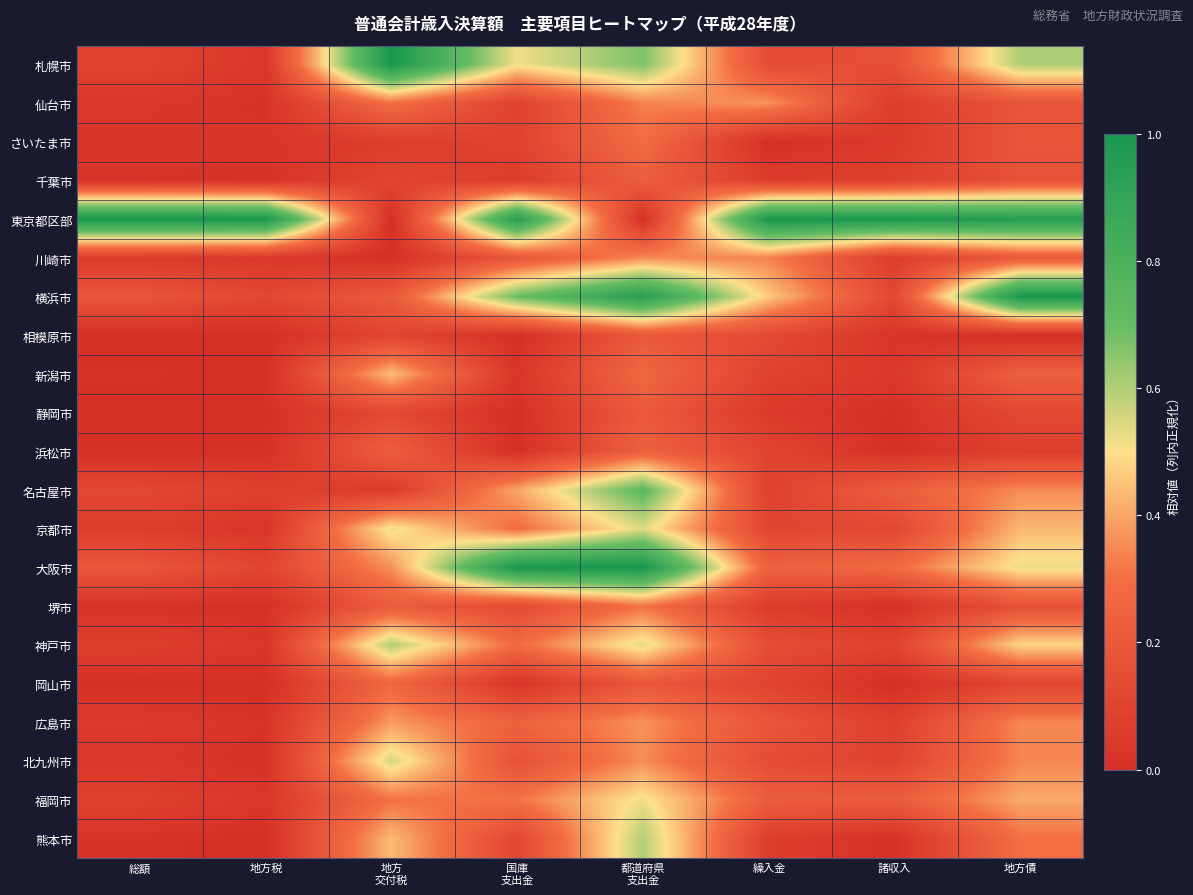

Which has a higher value, 国庫
支出金 or 諸収入?

国庫
支出金